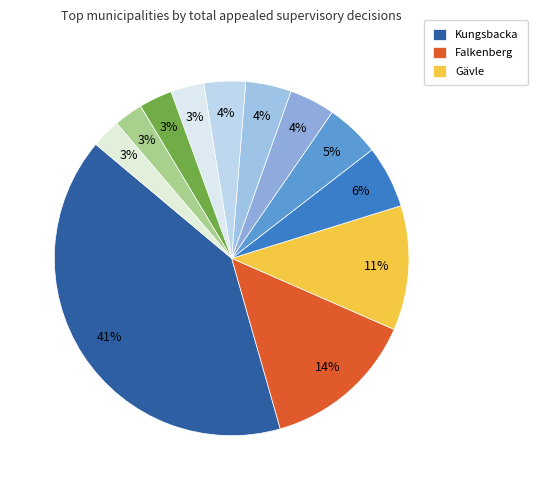

How many segments does this pie chart have?

12